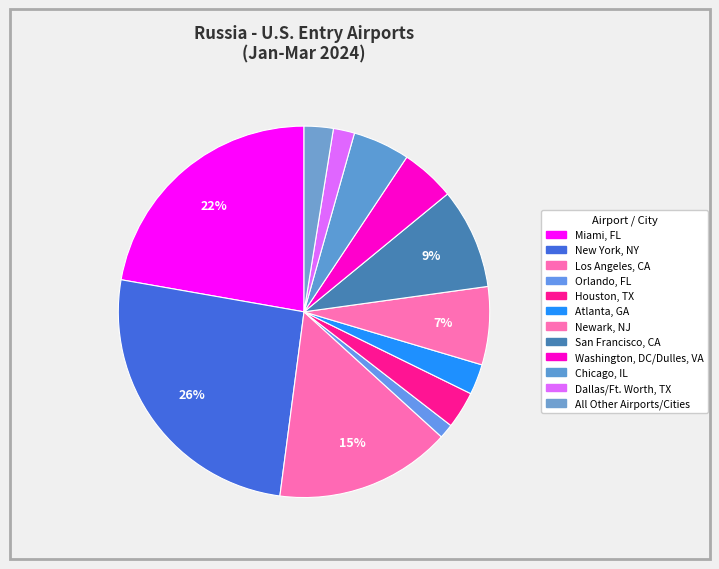

The Orlando, FL slice represents 11% of the pie. True or false?

False